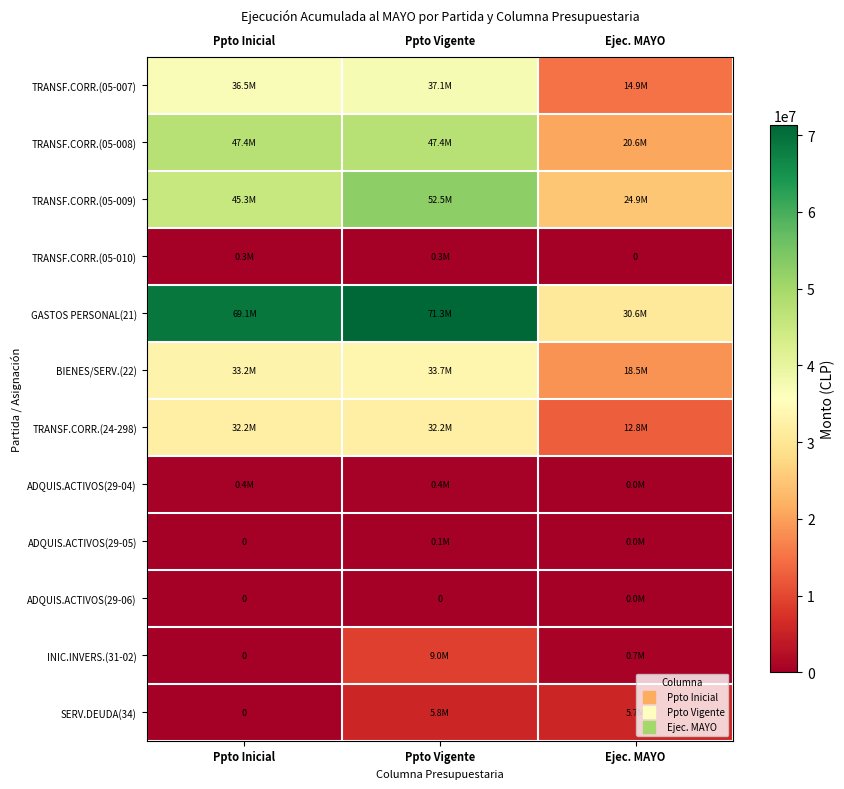

Is the value of TRANSF.CORR.(05-008) at Ejec. MAYO greater than the value of TRANSF.CORR.(05-007) at Ejec. MAYO?

Yes